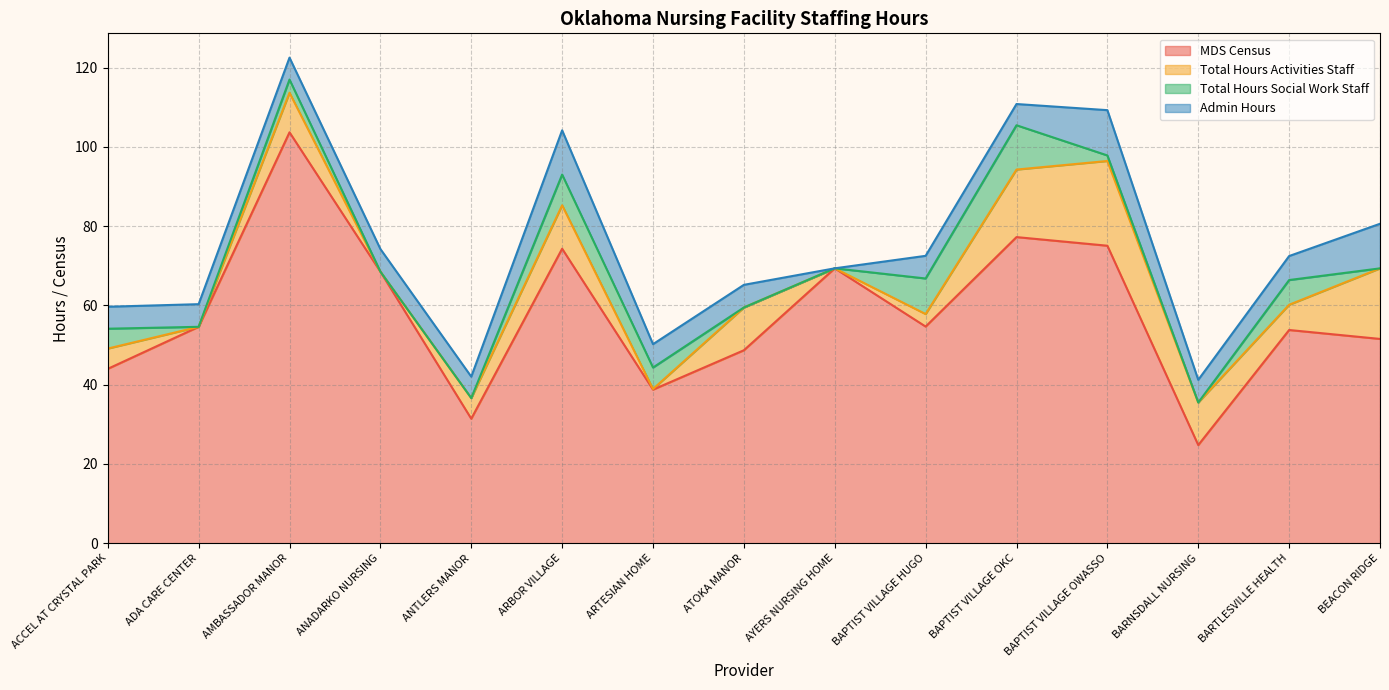

Between ANTLERS MANOR and BAPTIST VILLAGE HUGO, which series saw the biggest shift?

MDS Census